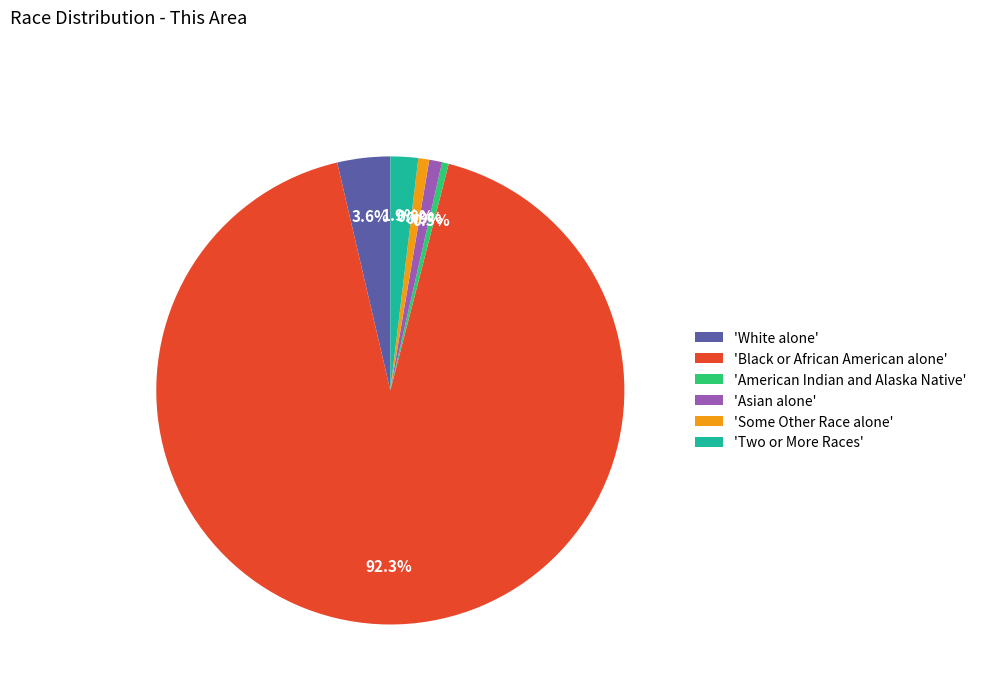

Which category has the biggest portion of the pie?

'Black or African American alone'